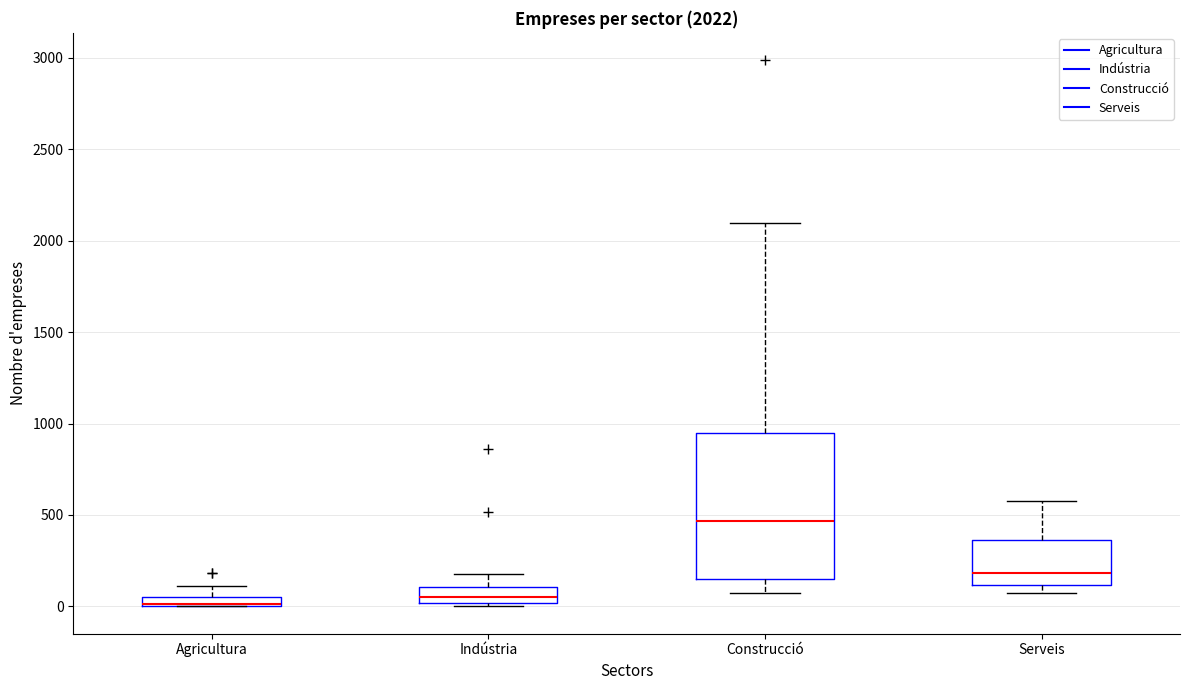

Comparing the boxes themselves (not the whiskers), which one is the tallest?

Construcció